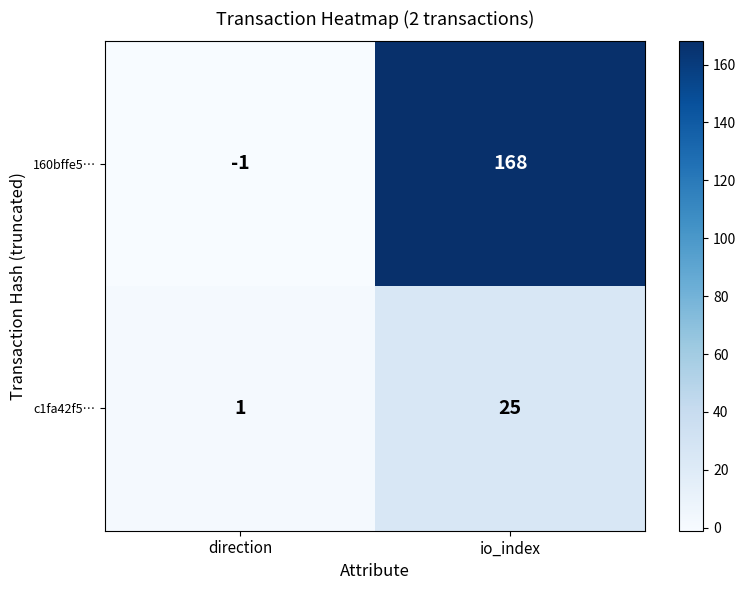

What is the maximum value shown in the chart?

168